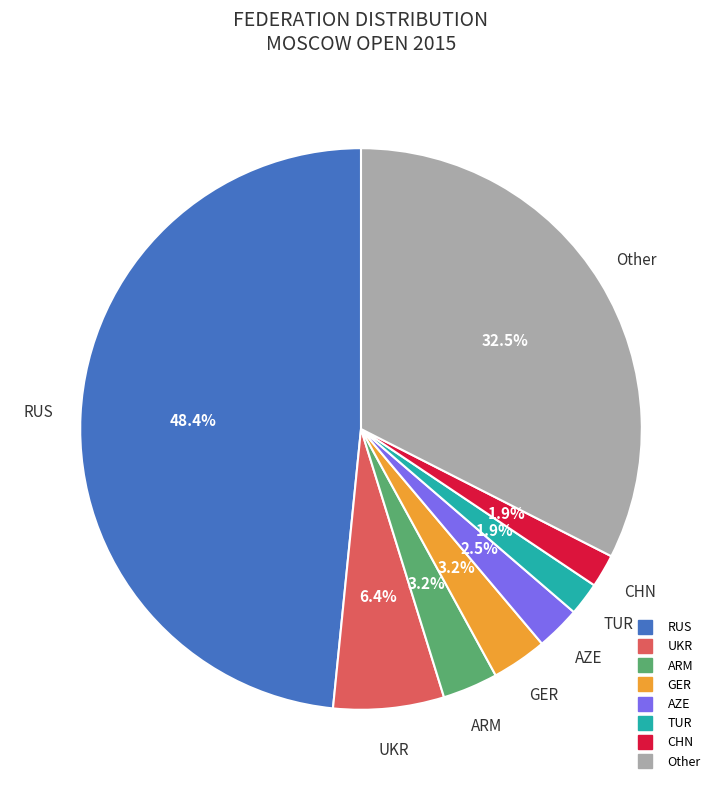

Is there a majority slice in this chart?

No